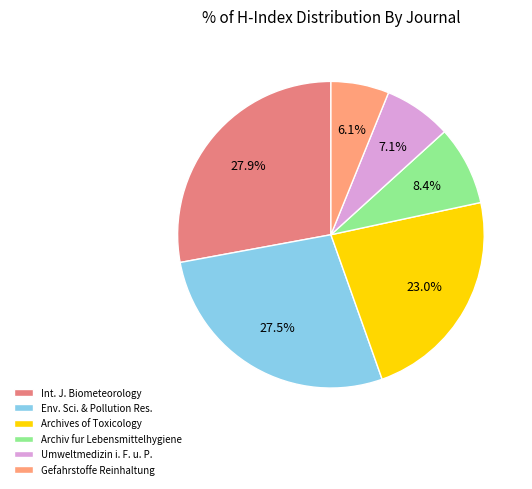

Is there a majority slice in this chart?

No